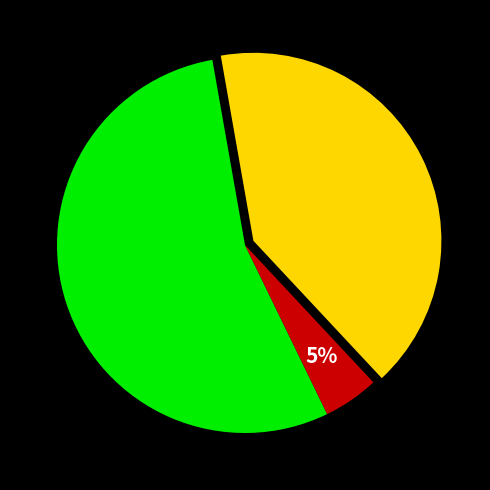

To the nearest percent, what is the average slice percentage?

33%